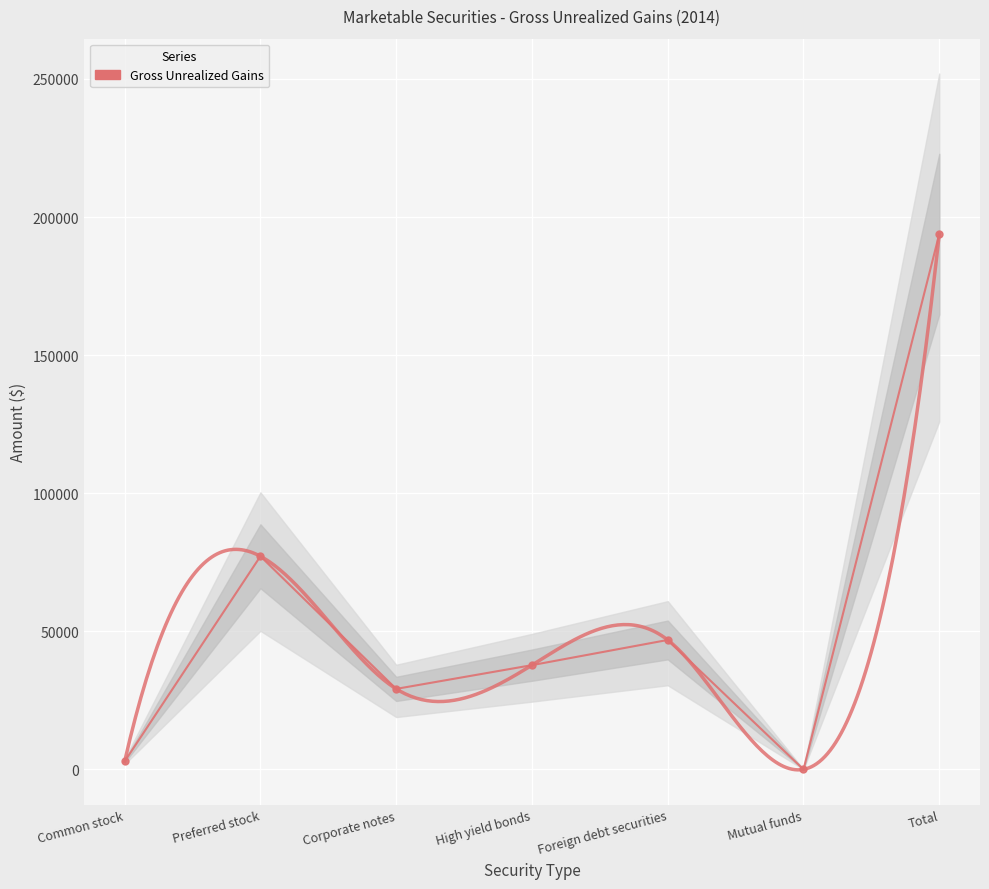

What position from the left is Mutual funds?

6